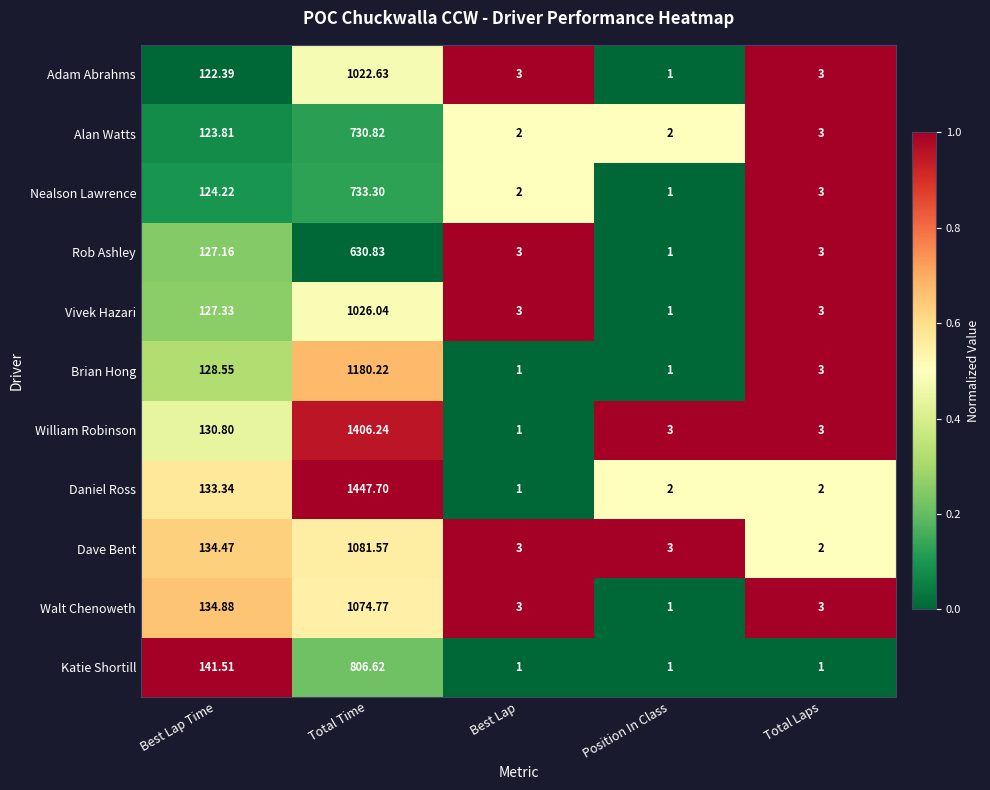

At which label does Daniel Ross first exceed 2?

Best Lap Time